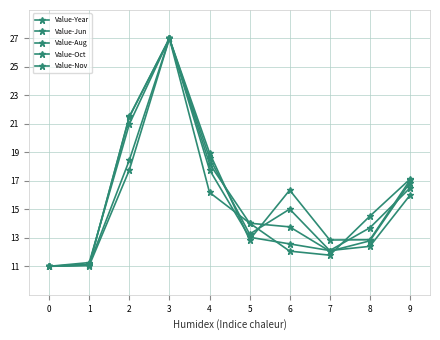

Reading left to right, list all the values displayed in this chart.

Value-Year: 11.0	11.3	21.0	27.0	18.2	14.0	13.8	12.1	12.8	16.9
Value-Jun: 11.0	11.1	21.5	27.0	19.0	12.9	16.4	12.8	12.9	17.0
Value-Aug: 11.0	11.1	18.5	27.0	18.6	13.3	15.0	12.1	12.4	16.0
Value-Oct: 11.0	11.0	17.8	27.0	17.8	13.0	12.6	12.1	13.7	16.5
Value-Nov: 11.0	11.1	21.5	27.0	16.2	14.0	12.1	11.8	14.5	17.1